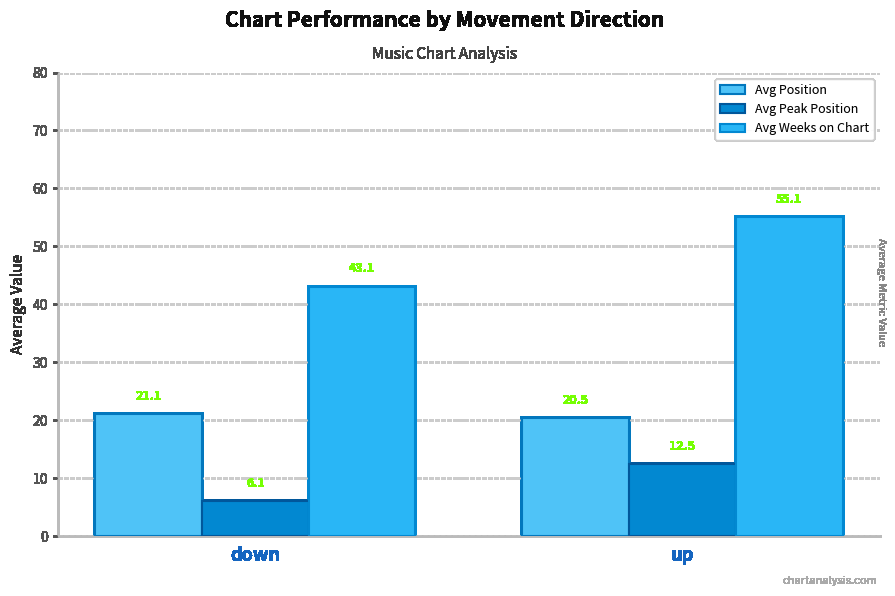

Rank the series at up from highest to lowest value.

Avg Weeks on Chart, Avg Position, Avg Peak Position